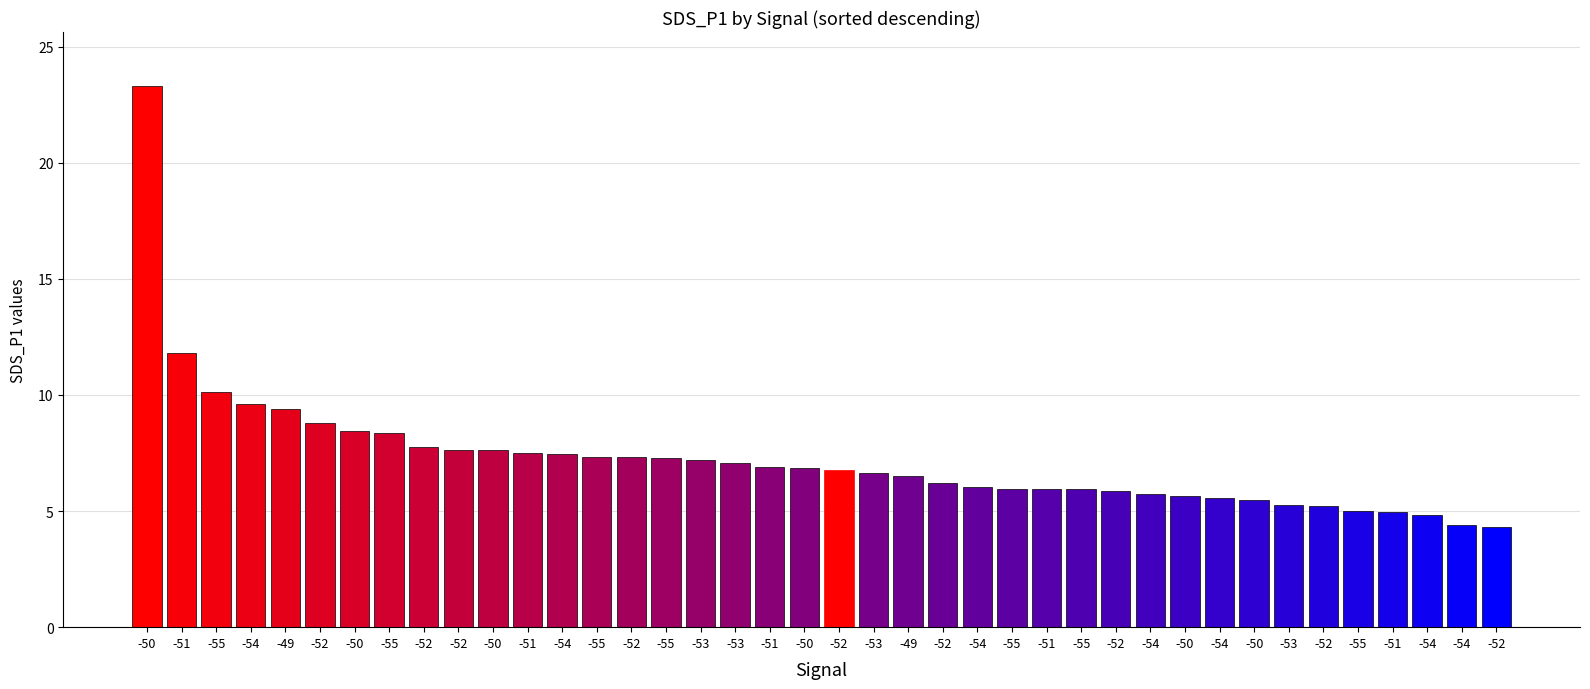

How many series are shown in this chart?

1